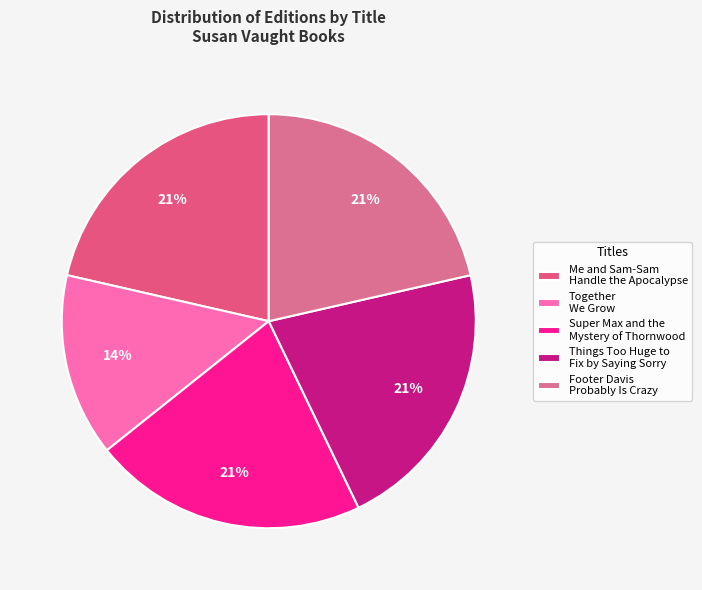

Combined, do Things Too Huge to Fix by Saying Sorry and Me and Sam-Sam Handle the Apocalypse account for over 50%?

No